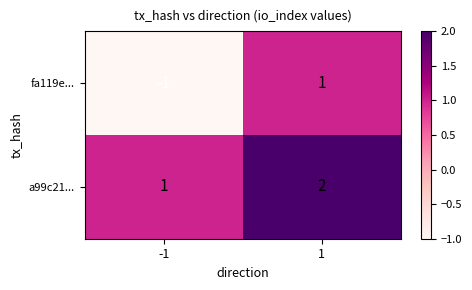

Rank the series by their average value, from highest to lowest.

a99c21..., fa119e...